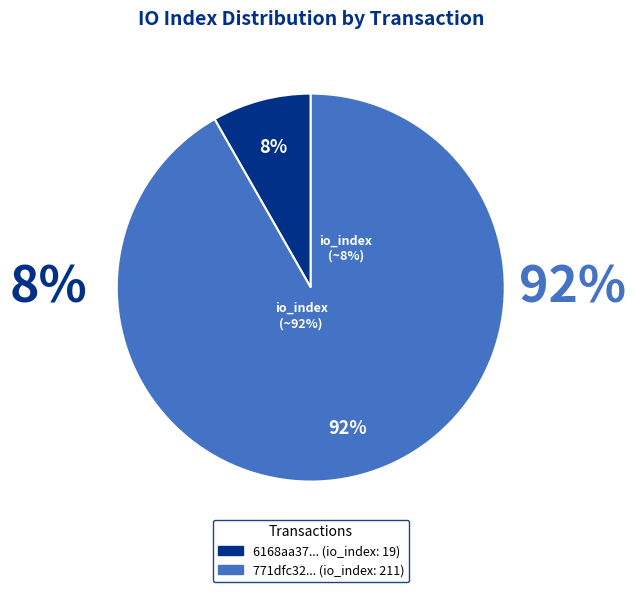

What is the change in value from io_index 19 to io_index 211?

+192